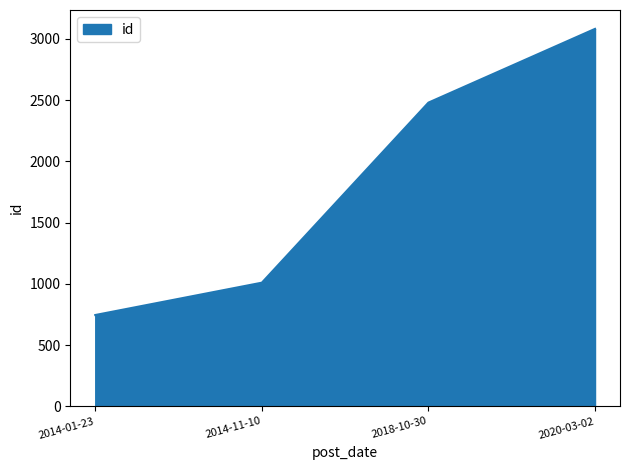

What position from the left is 2014-11-10?

2